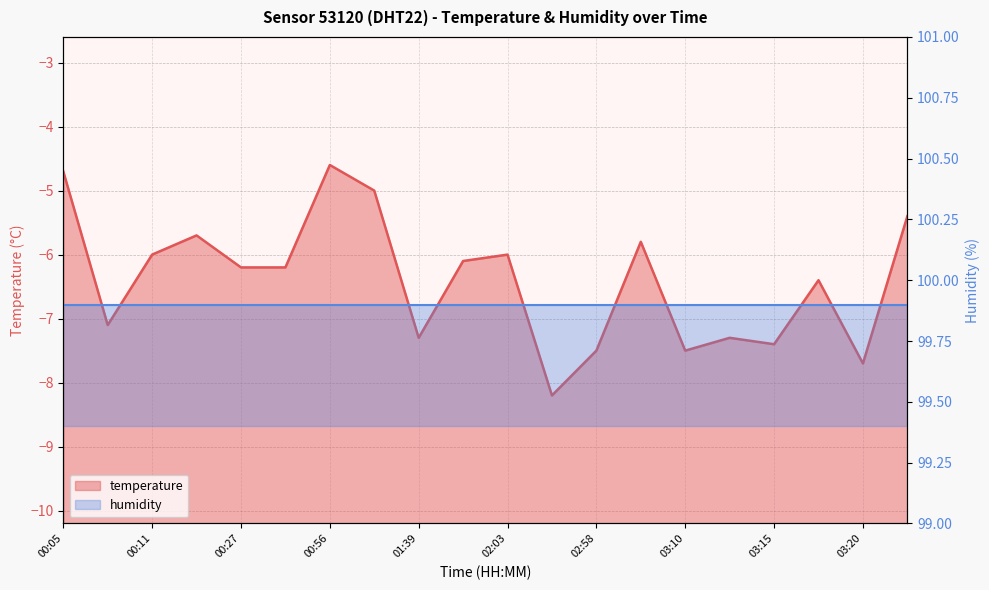

The temperature series shows -4.7 at 00:05. True or false?

True